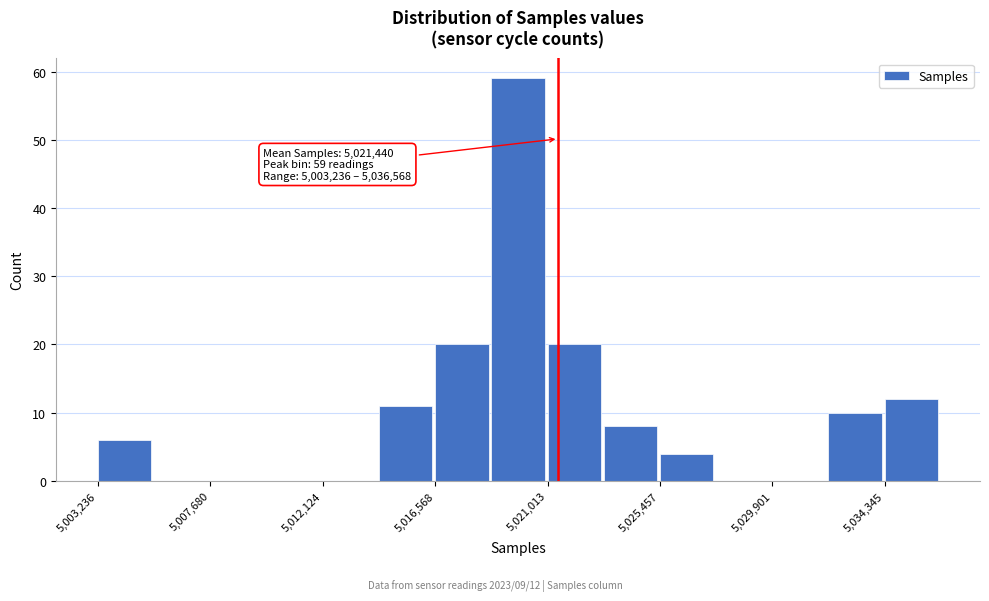

Which range on the x-axis has the tallest bar?

5019000 to 5021000